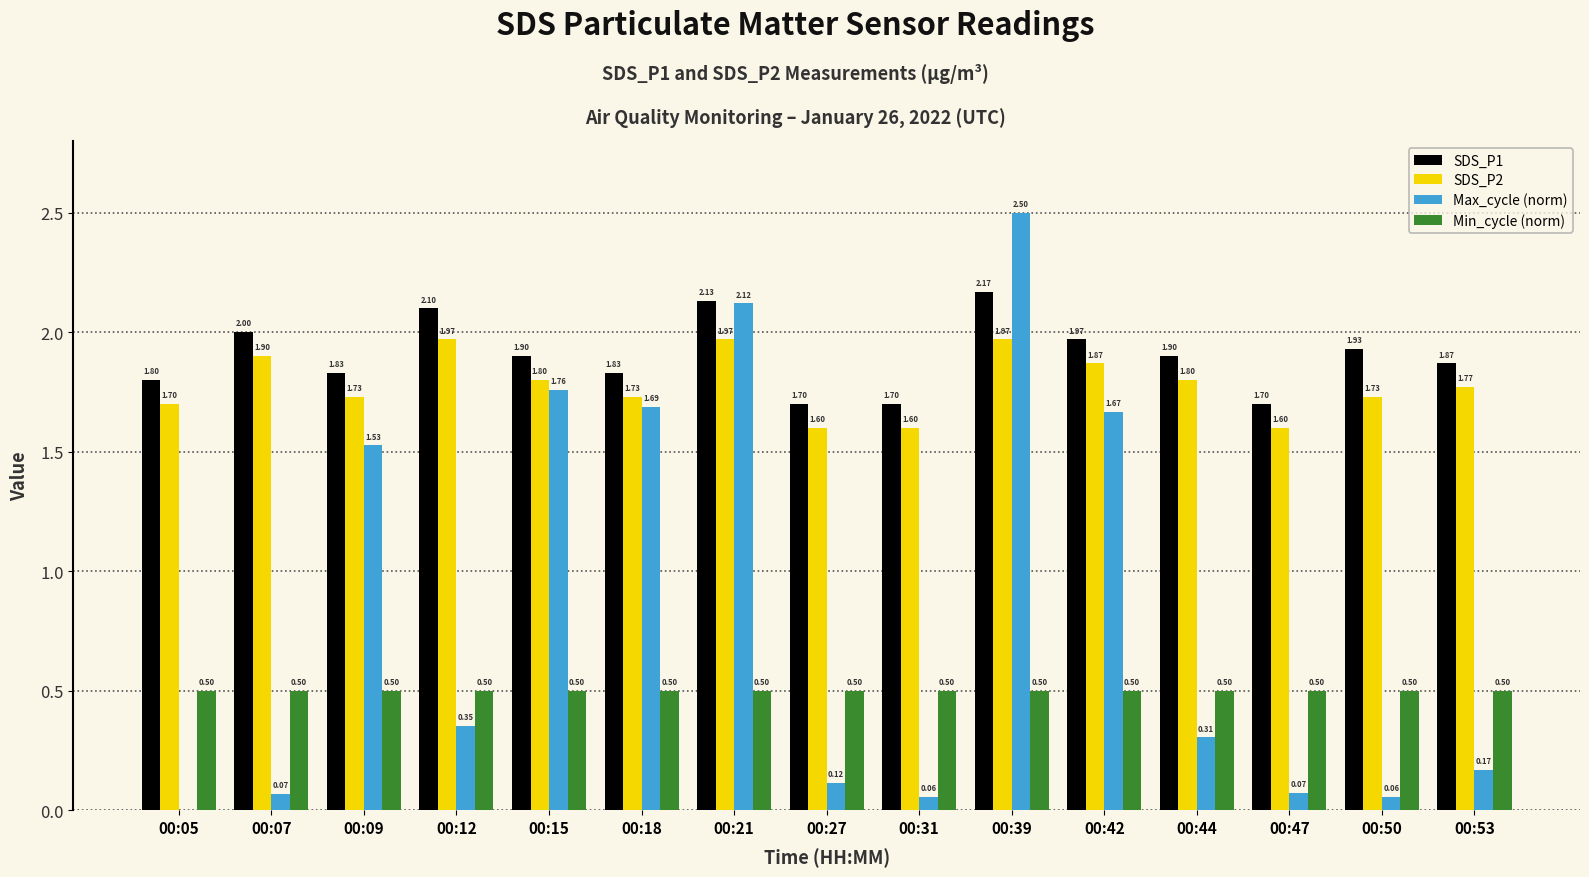

What value does the SDS_P1 series have at 00:31?

1.7